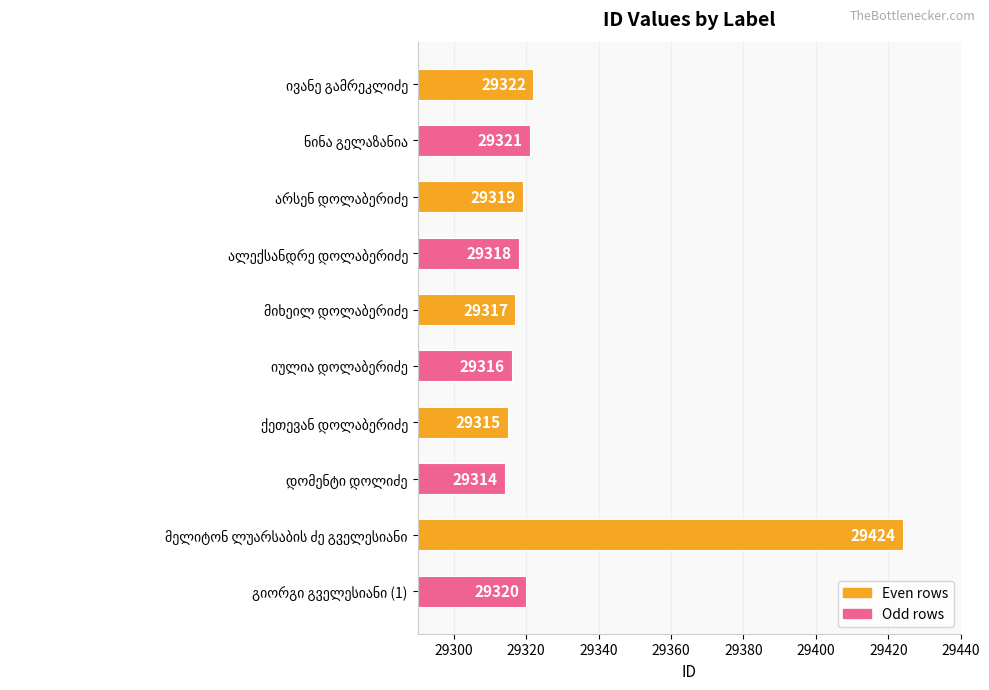

What is the difference between the maximum and second lowest values?

109